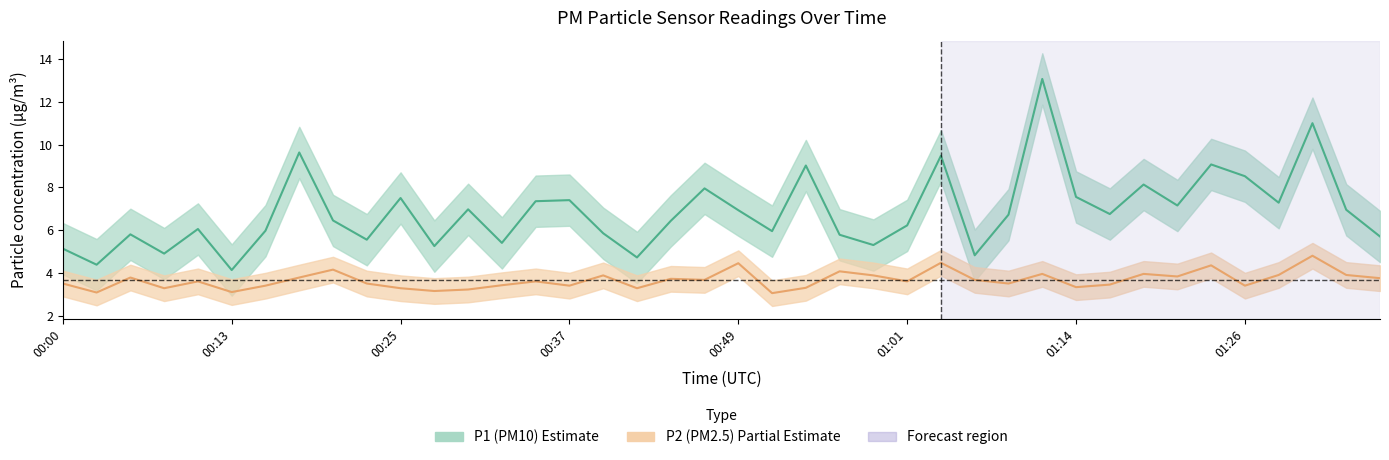

Which series has the largest total across all categories?

P1